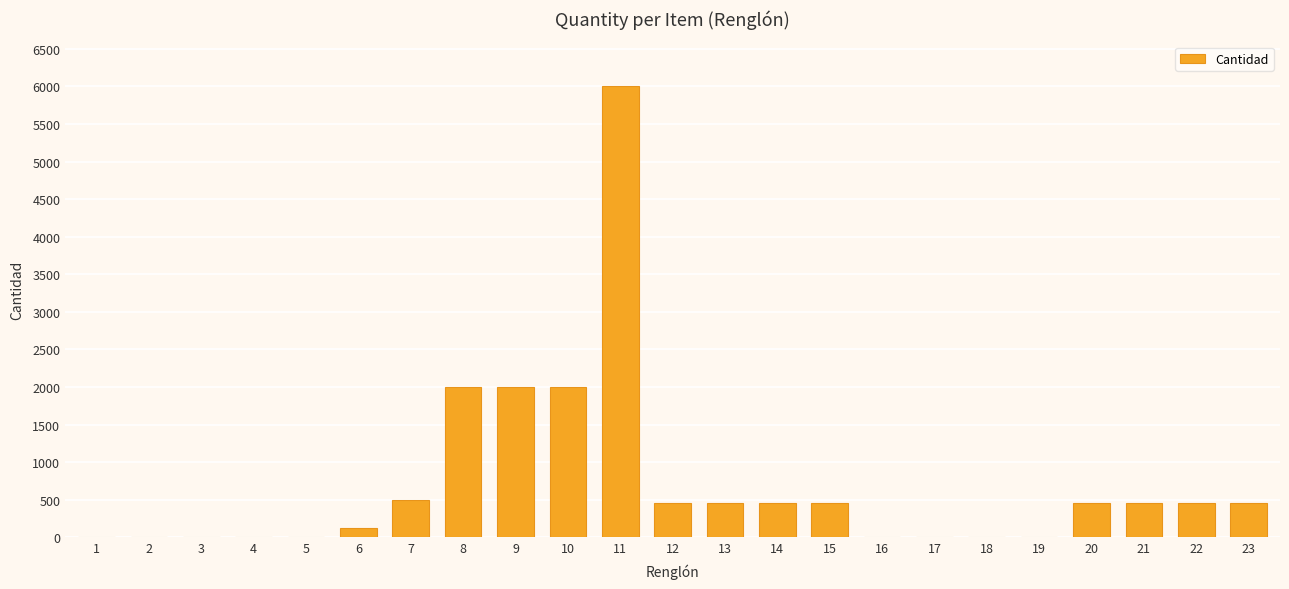

The value at 4 is 2. True or false?

True